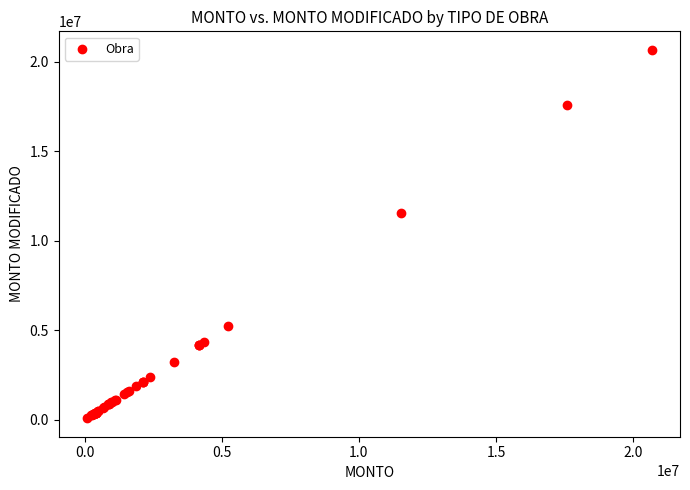

What Y value in the scatter plot is closest to 10379365?

11537832.0